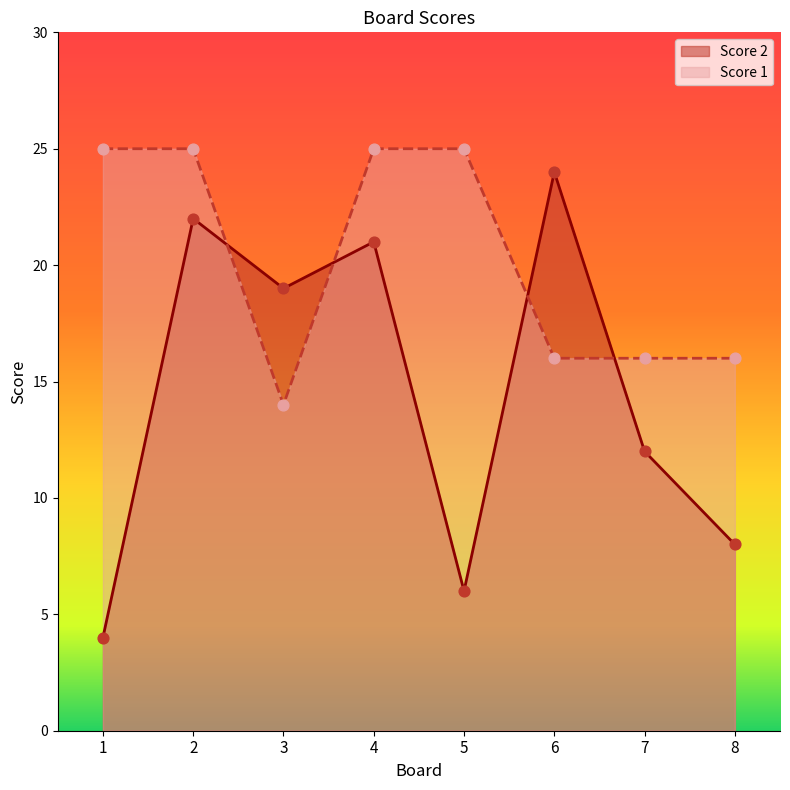

What is the total value across all series at 7?

28